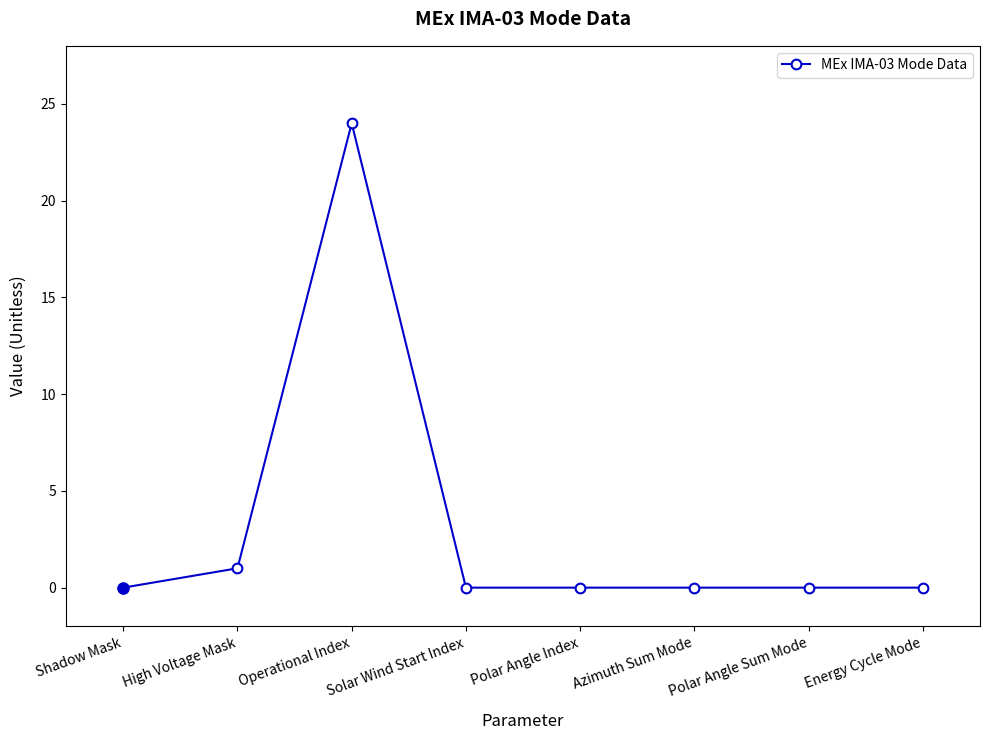

Where is the first local maximum?

Operational Index